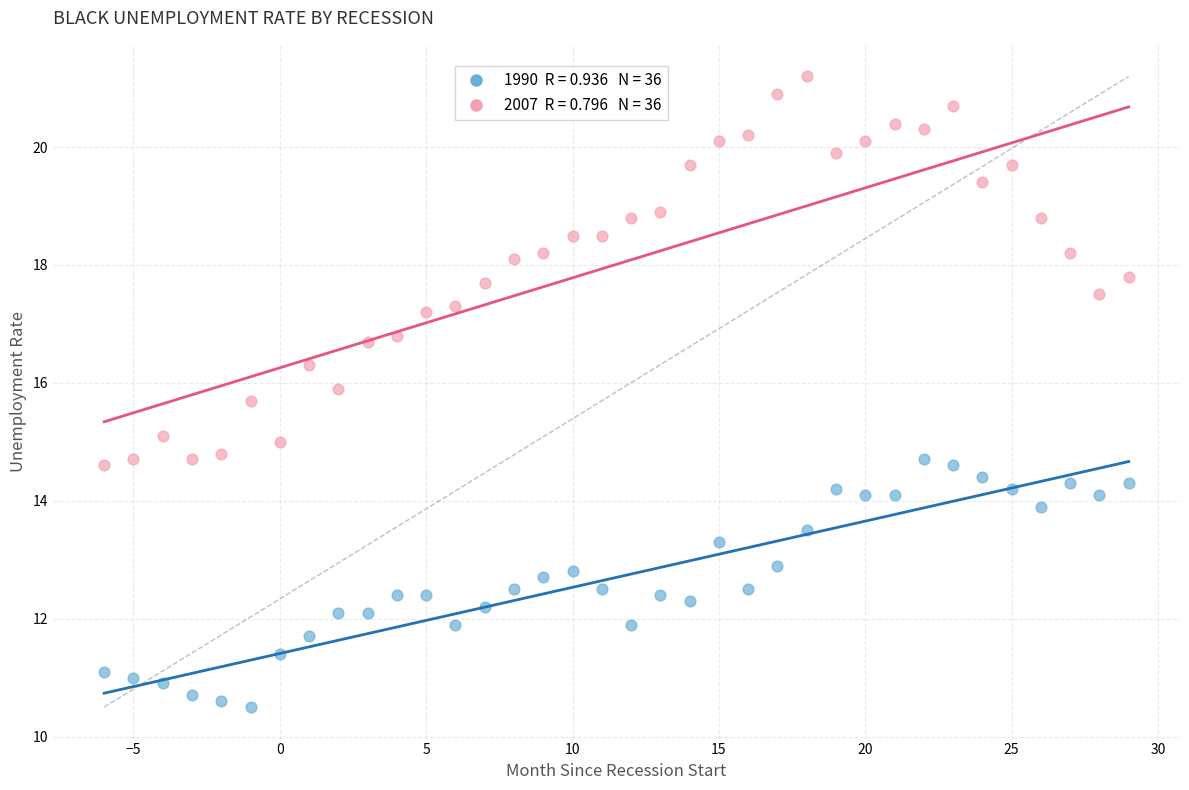

Across all data points, what is the range of Y values (max minus min)?

10.7